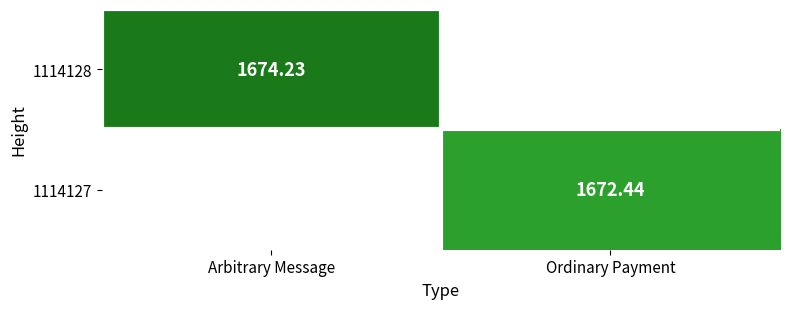

Is it true that 1114128 equals 25398280091673718784 at Arbitrary Message?

False